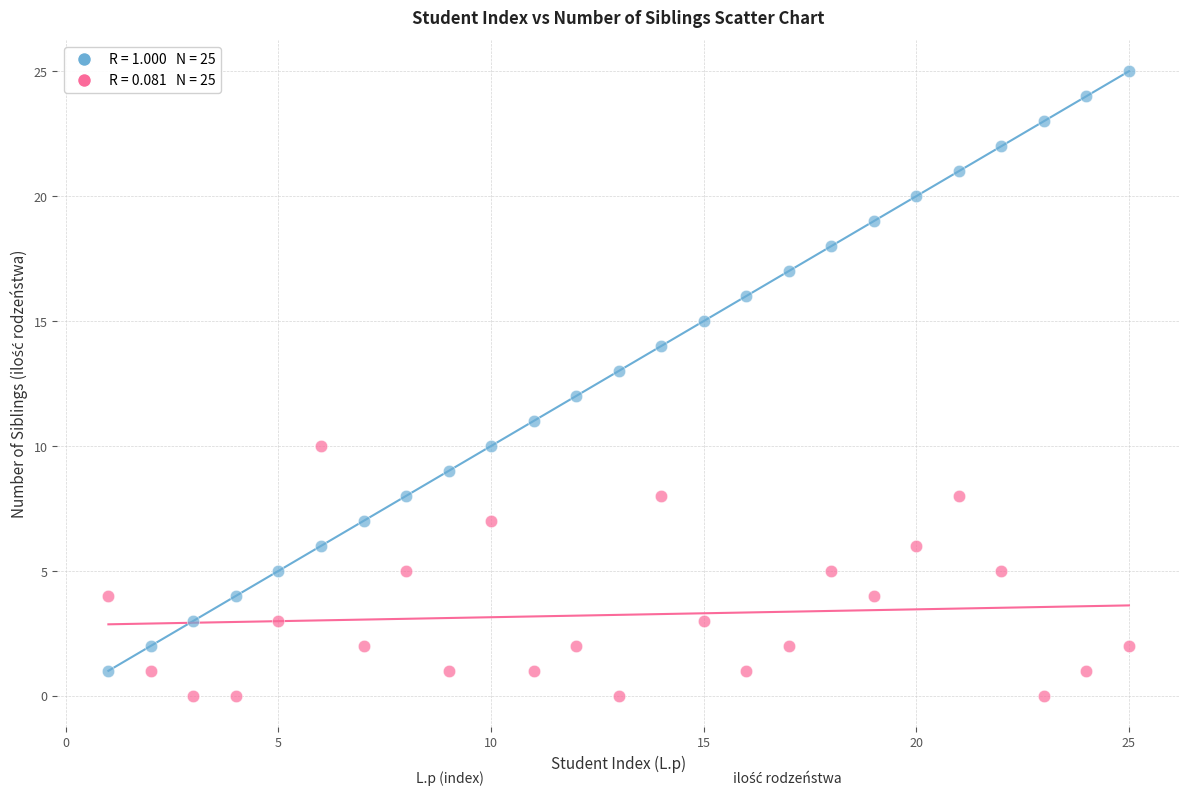

Across all data points, what is the range of Y values (max minus min)?

25